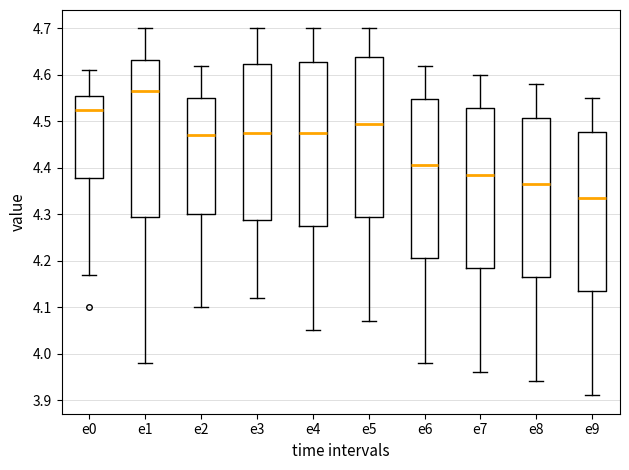

Reading left to right, read every box against the y-axis: the position of its median line, the range the box covers, and the ends of its whiskers. The values are not printed on the chart, so give them approximately, as read against the axis.

e0: median 4.53, box 4.38 to 4.56, whiskers 4.17 to 4.61
e1: median 4.57, box 4.30 to 4.63, whiskers 3.98 to 4.70
e2: median 4.47, box 4.30 to 4.55, whiskers 4.10 to 4.62
e3: median 4.48, box 4.29 to 4.62, whiskers 4.12 to 4.70
e4: median 4.48, box 4.28 to 4.63, whiskers 4.05 to 4.70
e5: median 4.50, box 4.30 to 4.64, whiskers 4.07 to 4.70
e6: median 4.41, box 4.21 to 4.55, whiskers 3.98 to 4.62
e7: median 4.39, box 4.19 to 4.53, whiskers 3.96 to 4.60
e8: median 4.37, box 4.17 to 4.51, whiskers 3.94 to 4.58
e9: median 4.34, box 4.14 to 4.48, whiskers 3.91 to 4.55